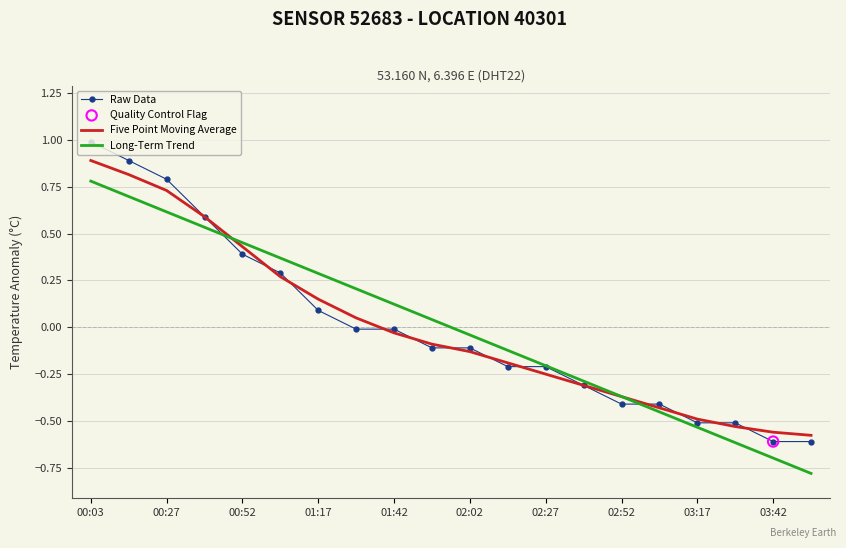

Which series has the largest range (max minus min)?

Raw Data